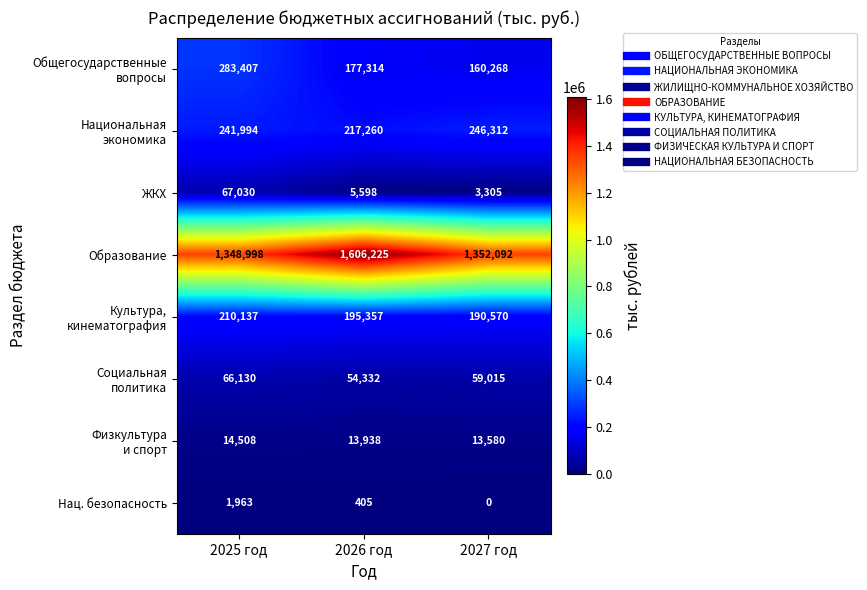

Read the Образование value at 2026 год.

1606225